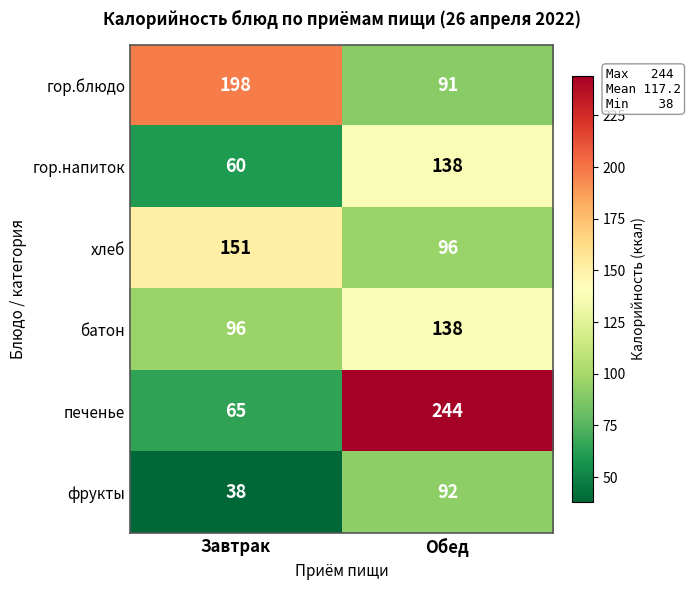

Read the фрукты value at Обед.

92